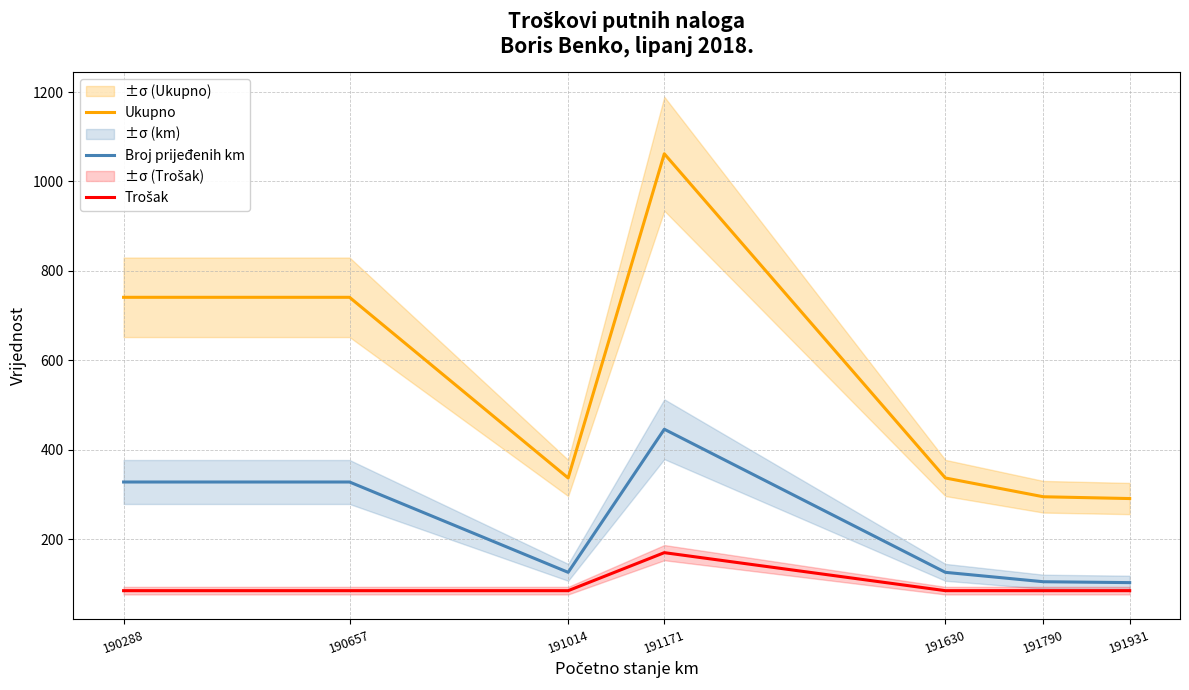

At which label is Trošak closest to 127?

190288